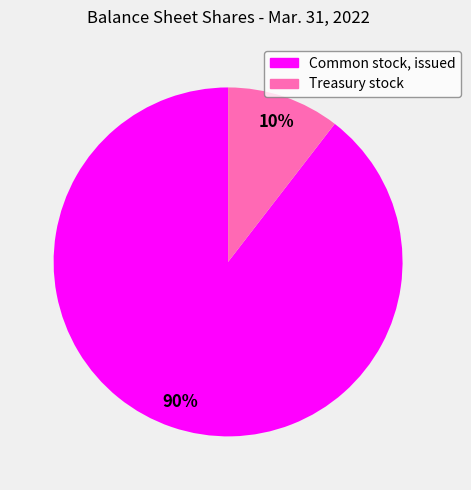

To the nearest percent, what is the average slice percentage?

50%